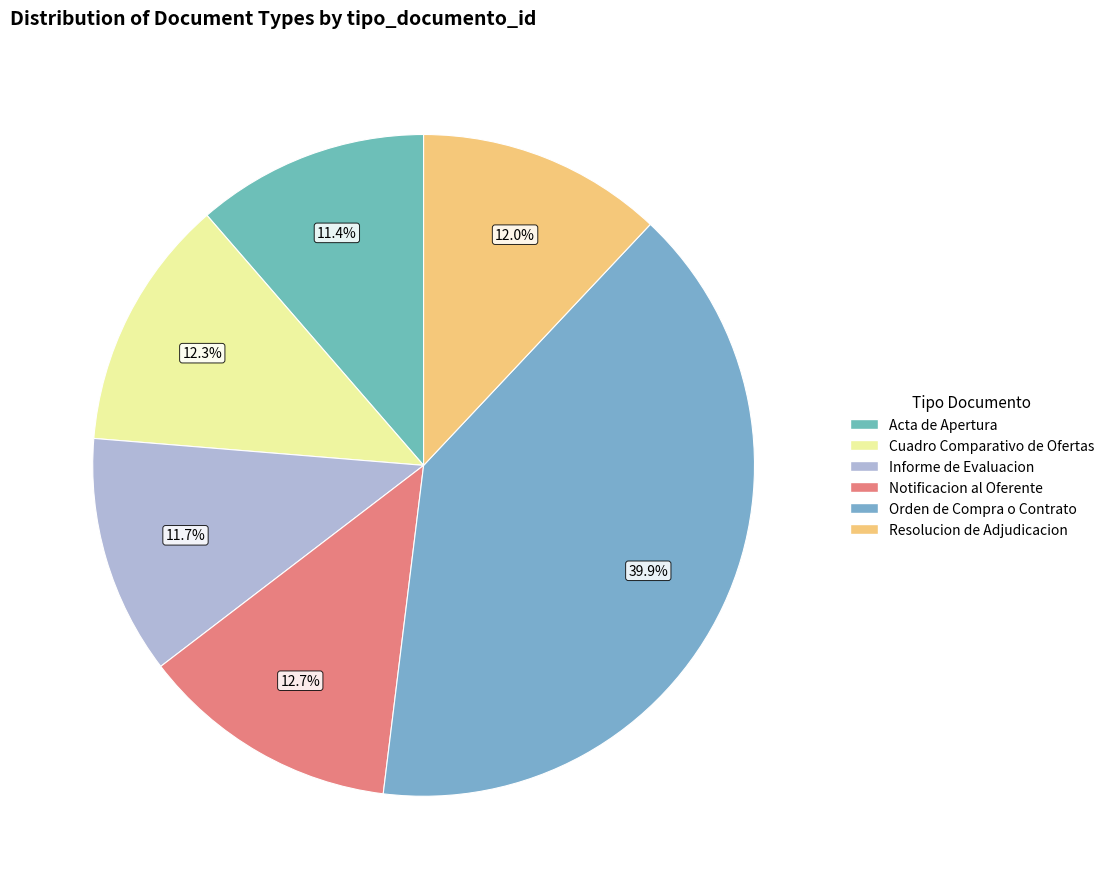

Is there any slice that represents more than half of the pie?

No